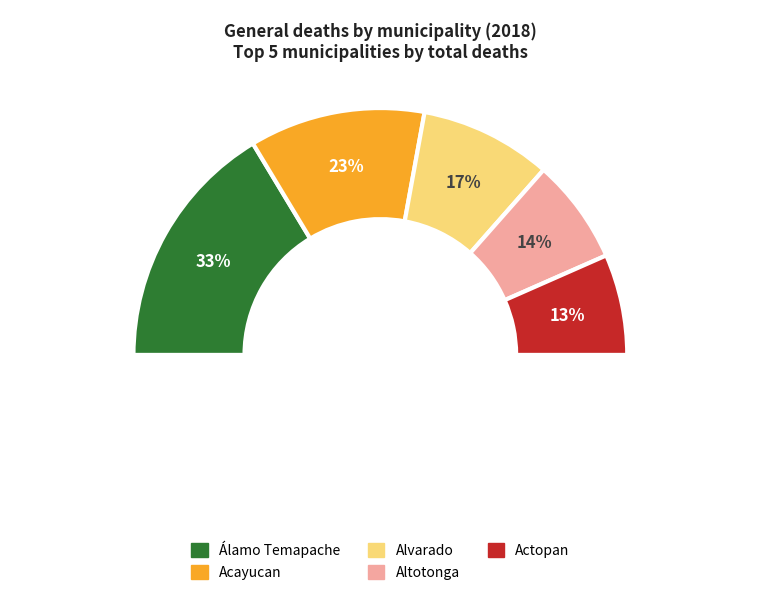

Between Álamo Temapache and Acayucan, which is larger?

Álamo Temapache